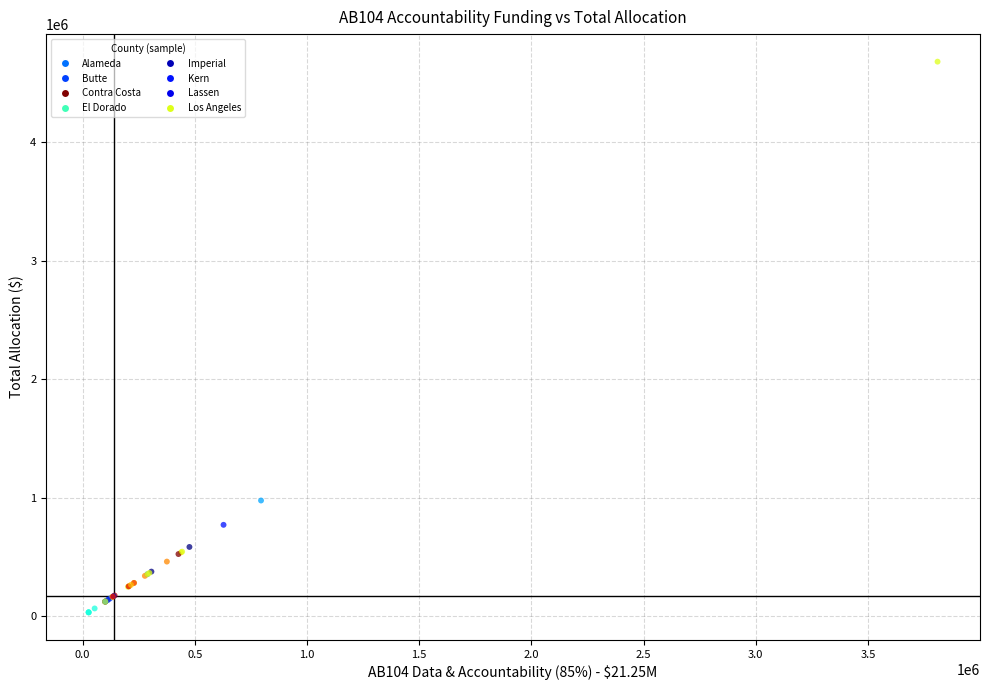

What Y value in the scatter plot is closest to 2356856?

976802